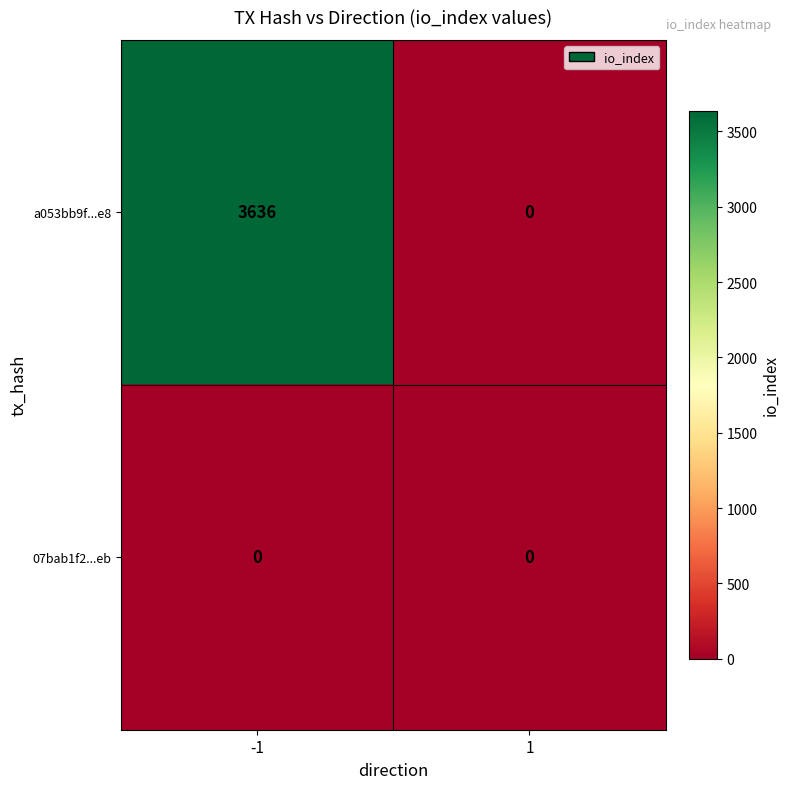

What is the spread (max minus min) of values at -1?

3636